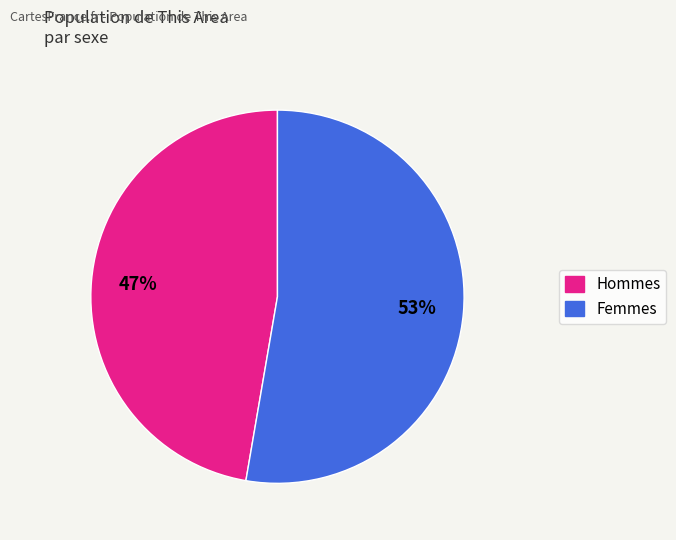

How many slices are in this pie chart?

2